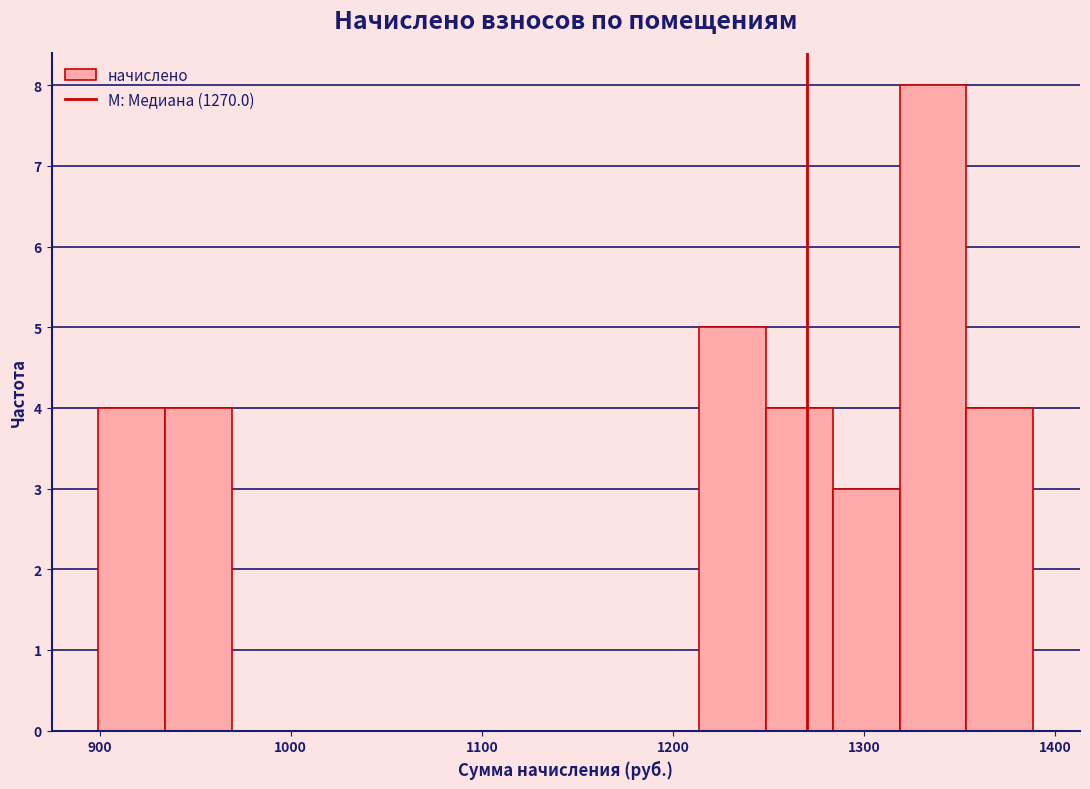

Read against the x-axis, roughly where is the centre of the tallest bar?

1340